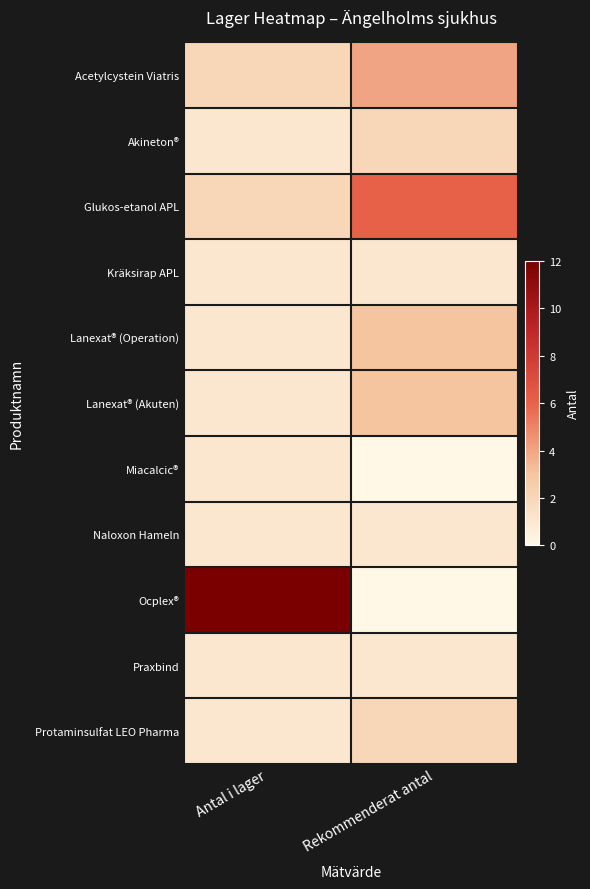

Reading left to right, list all the values displayed in this chart.

Acetylcystein Viatris: Antal i lager=2	Rekommenderat antal=4
Akineton®: Antal i lager=1	Rekommenderat antal=2
Glukos-etanol APL: Antal i lager=2	Rekommenderat antal=6
Kräksirap APL: Antal i lager=1	Rekommenderat antal=1
Lanexat® (Operation): Antal i lager=1	Rekommenderat antal=3
Lanexat® (Akuten): Antal i lager=1	Rekommenderat antal=3
Miacalcic®: Antal i lager=1	Rekommenderat antal=0
Naloxon Hameln: Antal i lager=1	Rekommenderat antal=1
Ocplex®: Antal i lager=12	Rekommenderat antal=0
Praxbind: Antal i lager=1	Rekommenderat antal=1
Protaminsulfat LEO Pharma: Antal i lager=1	Rekommenderat antal=2